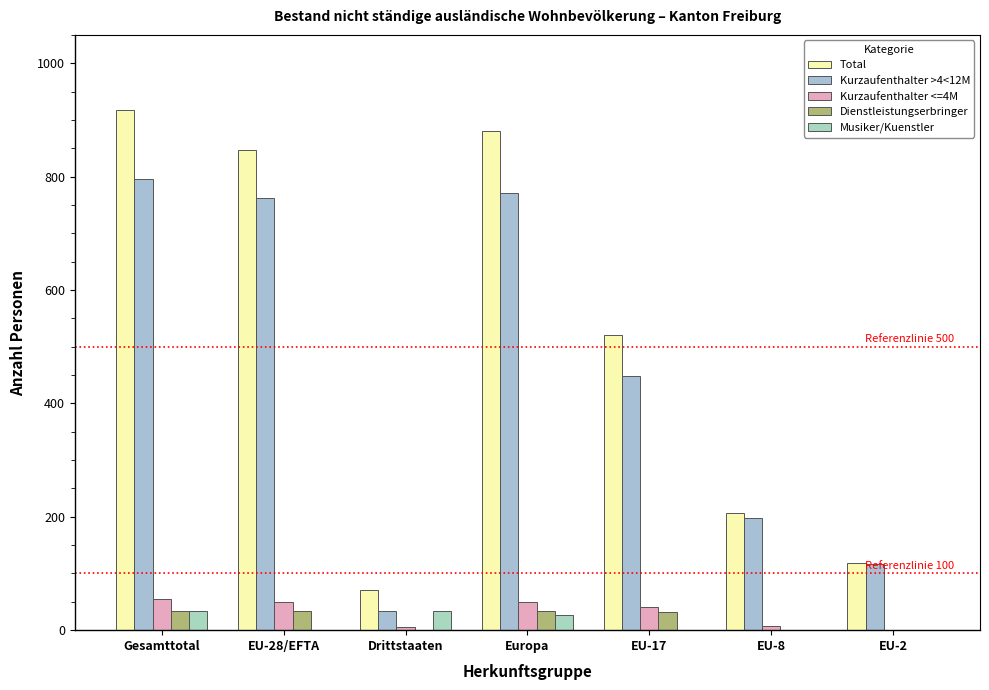

Is it true that Dienstleistungserbringer equals 0 at EU-2?

False